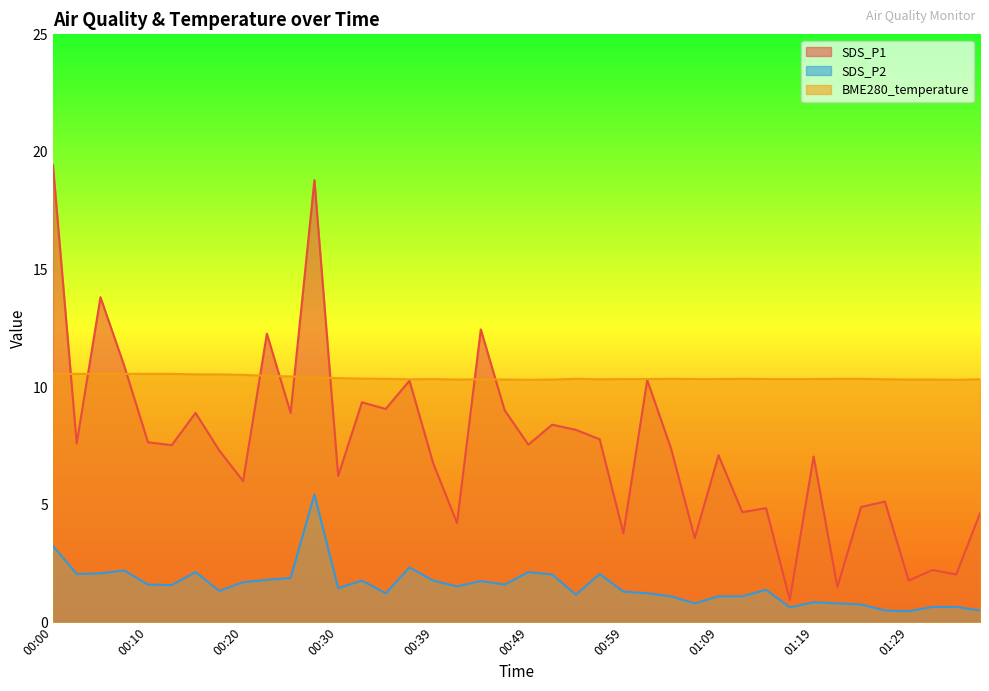

At which category does SDS_P2 reach its first local valley?

00:02